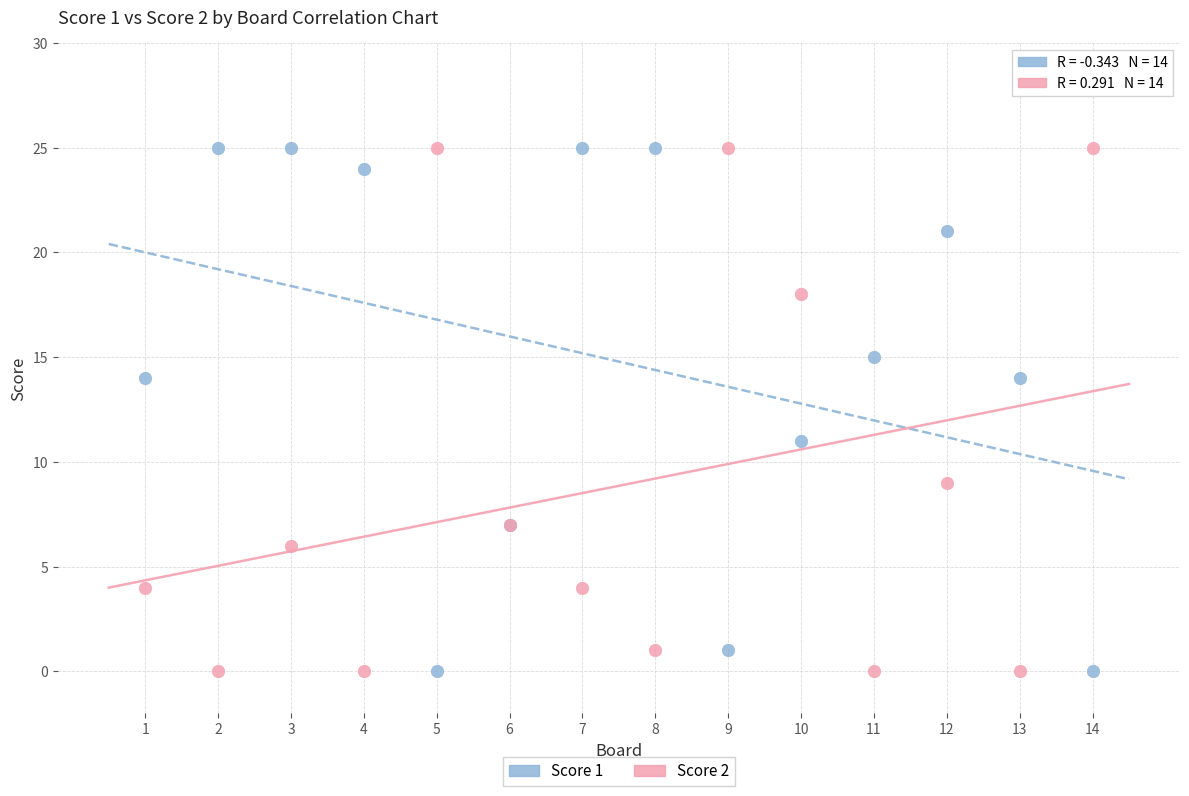

What are all the series names shown in the legend?

Score 1, Score 2